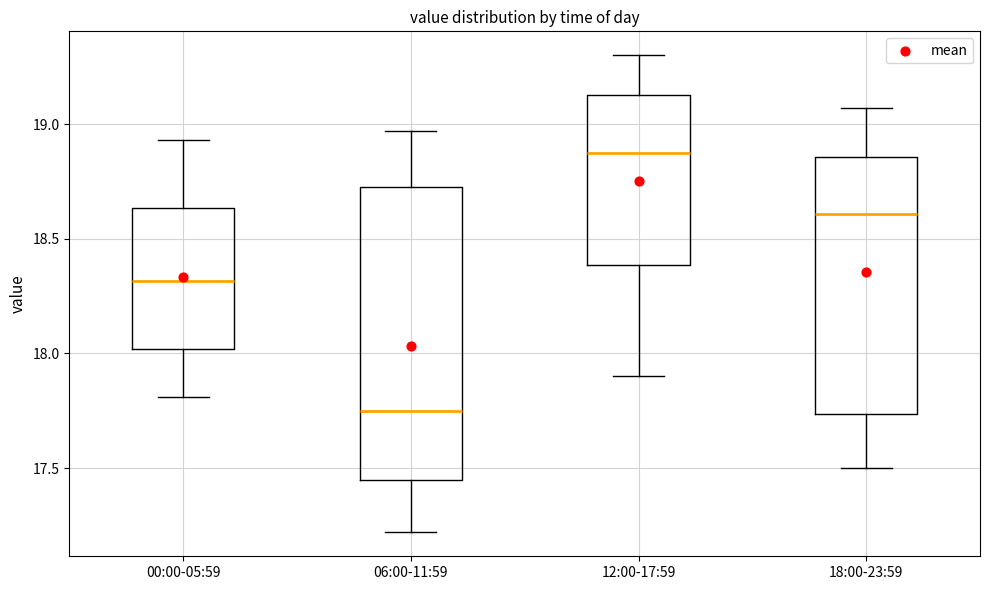

Reading left to right, read every box against the y-axis: the position of its median line, the range the box covers, and the ends of its whiskers. The values are not printed on the chart, so give them approximately, as read against the axis.

00:00-05:59: median 18.30, box 18.00 to 18.65, whiskers 17.80 to 18.95
06:00-11:59: median 17.75, box 17.45 to 18.75, whiskers 17.20 to 18.95
12:00-17:59: median 18.90, box 18.40 to 19.15, whiskers 17.90 to 19.30
18:00-23:59: median 18.60, box 17.75 to 18.85, whiskers 17.50 to 19.05